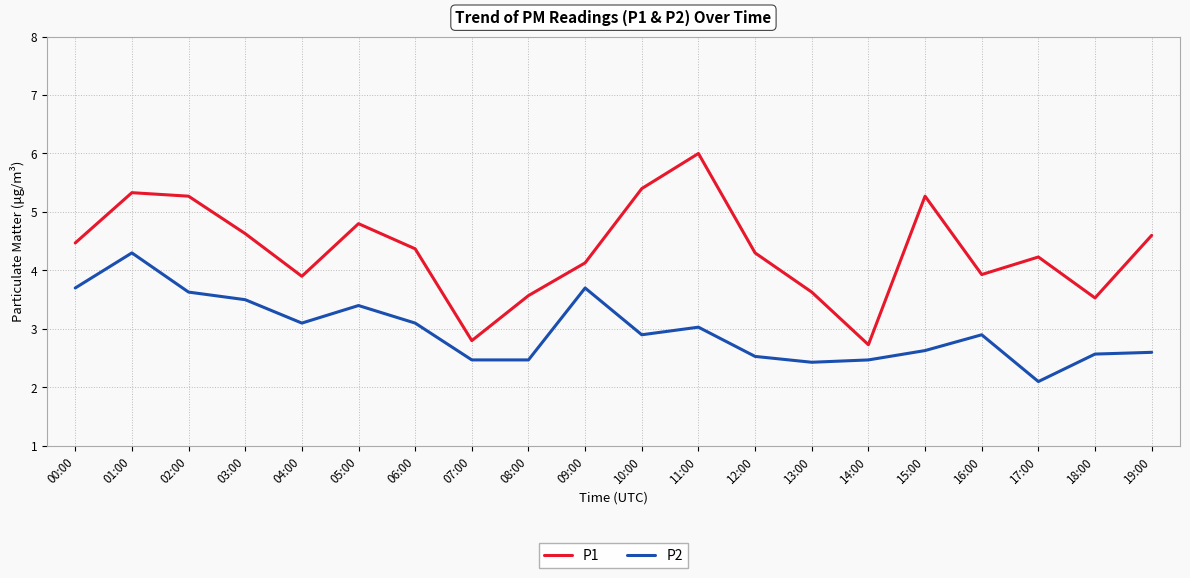

Which series has the largest range (max minus min)?

P1